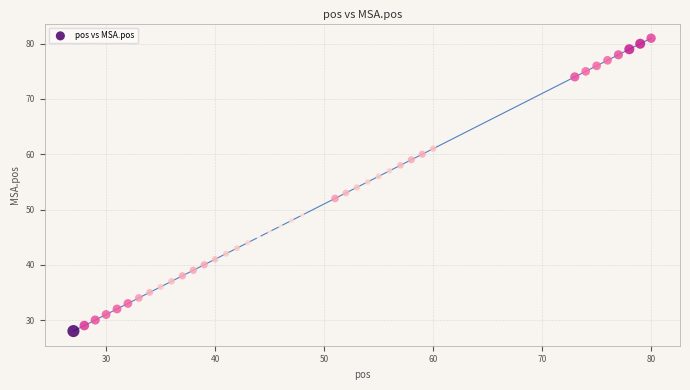

What is the range of X values (max minus min)?

53